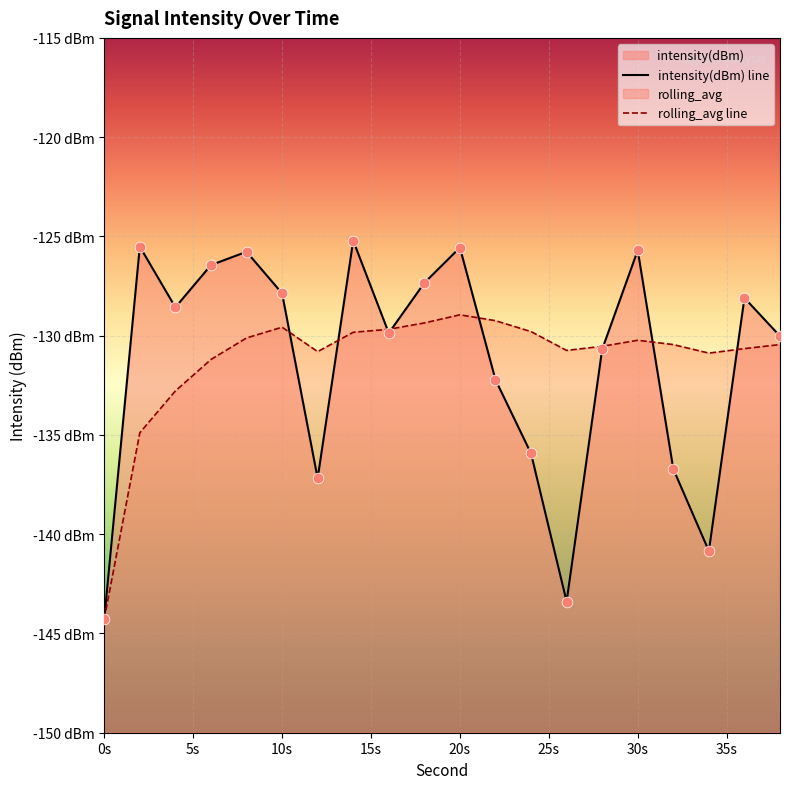

At which category is the sum across all series the highest?

20s